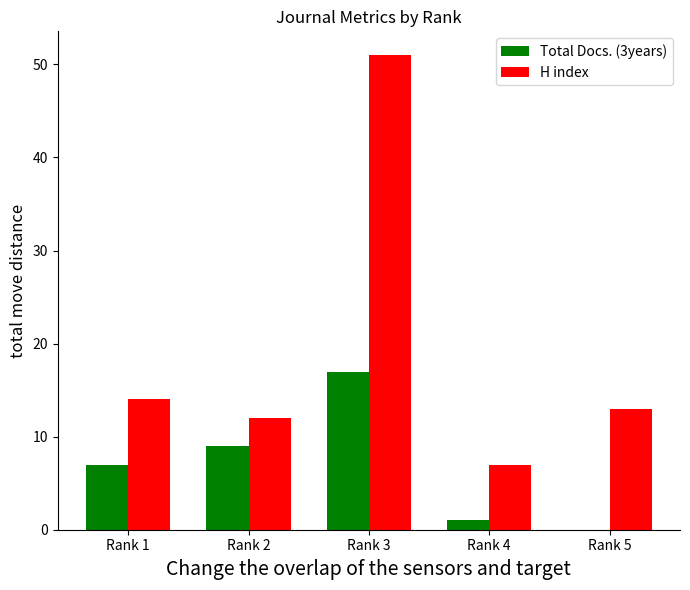

At which label is H index closest to 29?

Rank 1